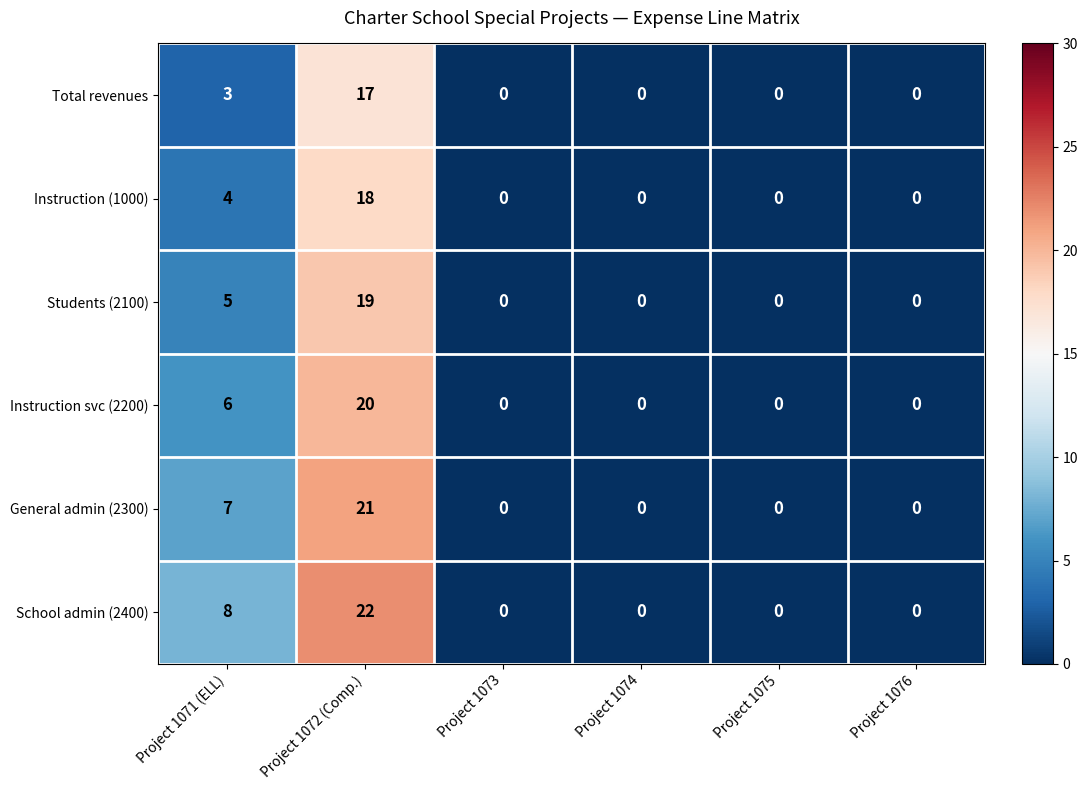

Which series changed the most between Project 1072 (Comp.) and Project 1073?

School admin (2400)